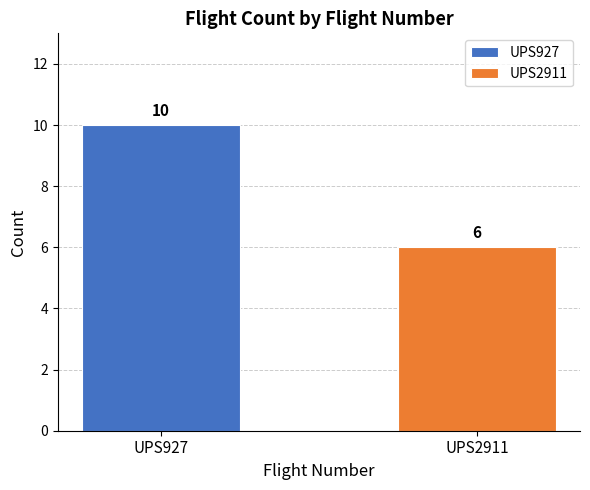

List the series in order of their peak value, lowest first.

UPS2911, UPS927